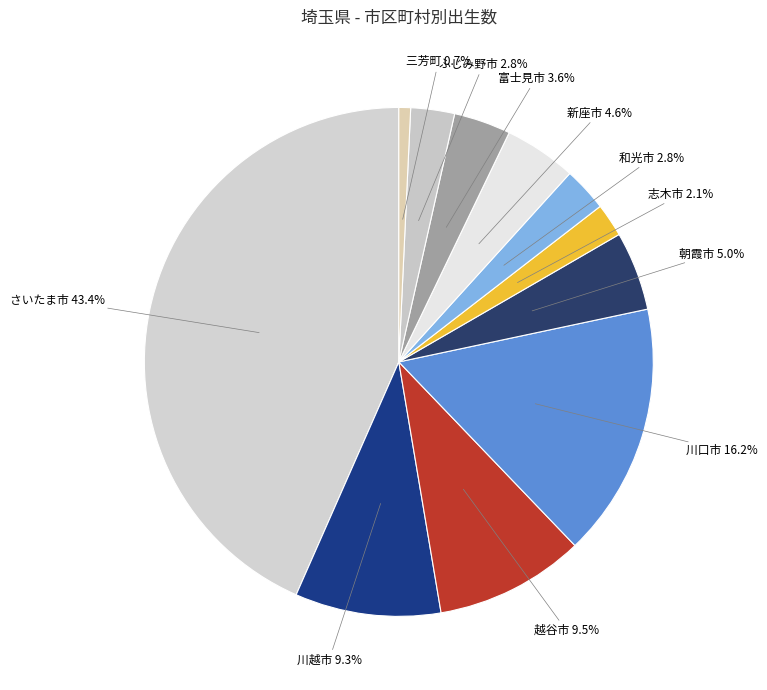

What percentage is the 川口市 slice, to the nearest percent?

16%